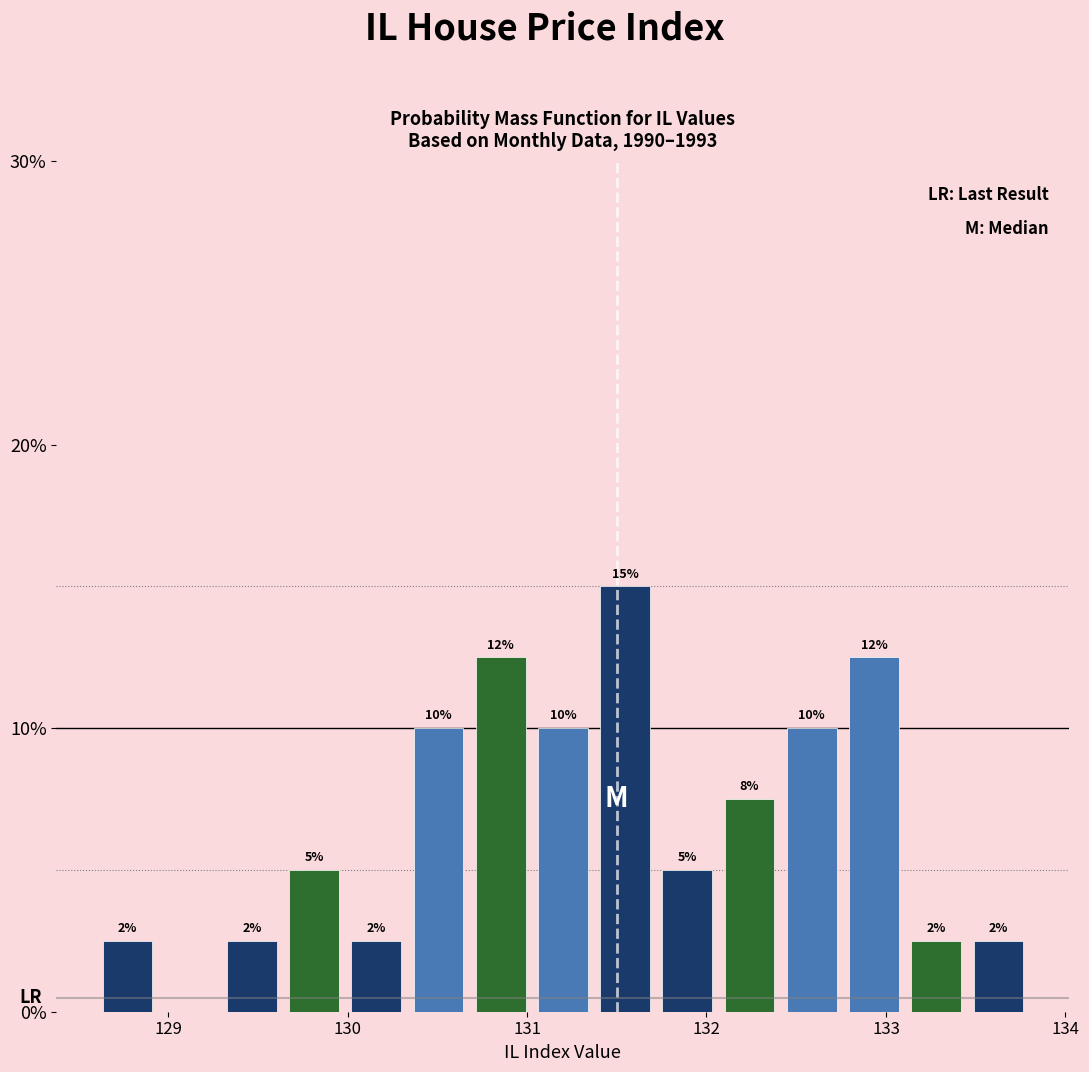

Read against the x-axis, roughly where is the centre of the tallest bar?

131.5